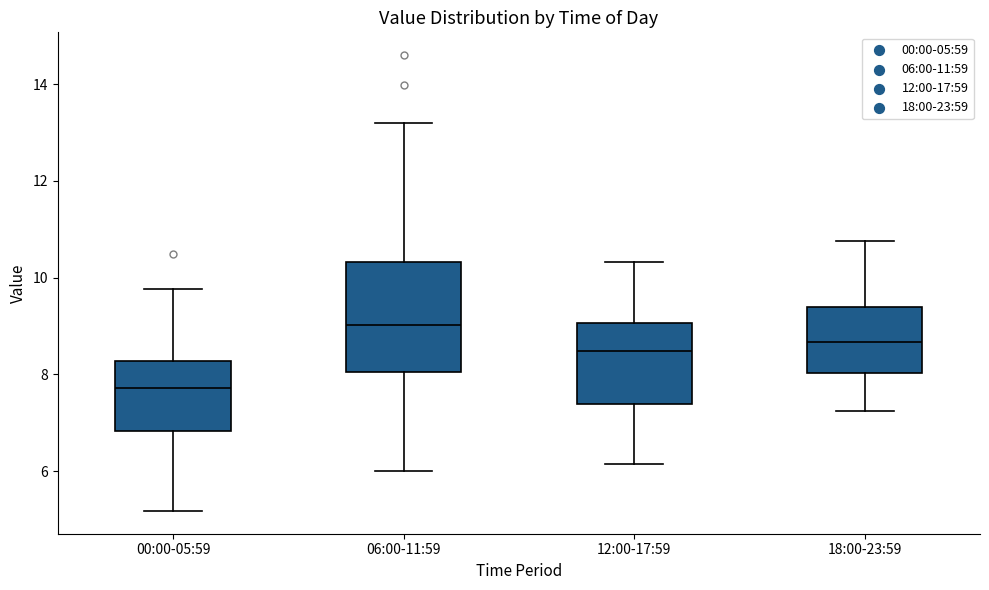

Reading left to right, transcribe this box plot: for each box, give where its median line is, the range the box spans, and where its two whiskers end, as read against the y-axis. The values are not printed on the chart, so give them approximately, as read against the axis.

00:00-05:59: median 7.8, box 6.8 to 8.2, whiskers 5.2 to 9.8
06:00-11:59: median 9.0, box 8.0 to 10.4, whiskers 6.0 to 13.2
12:00-17:59: median 8.4, box 7.4 to 9.0, whiskers 6.2 to 10.4
18:00-23:59: median 8.6, box 8.0 to 9.4, whiskers 7.2 to 10.8